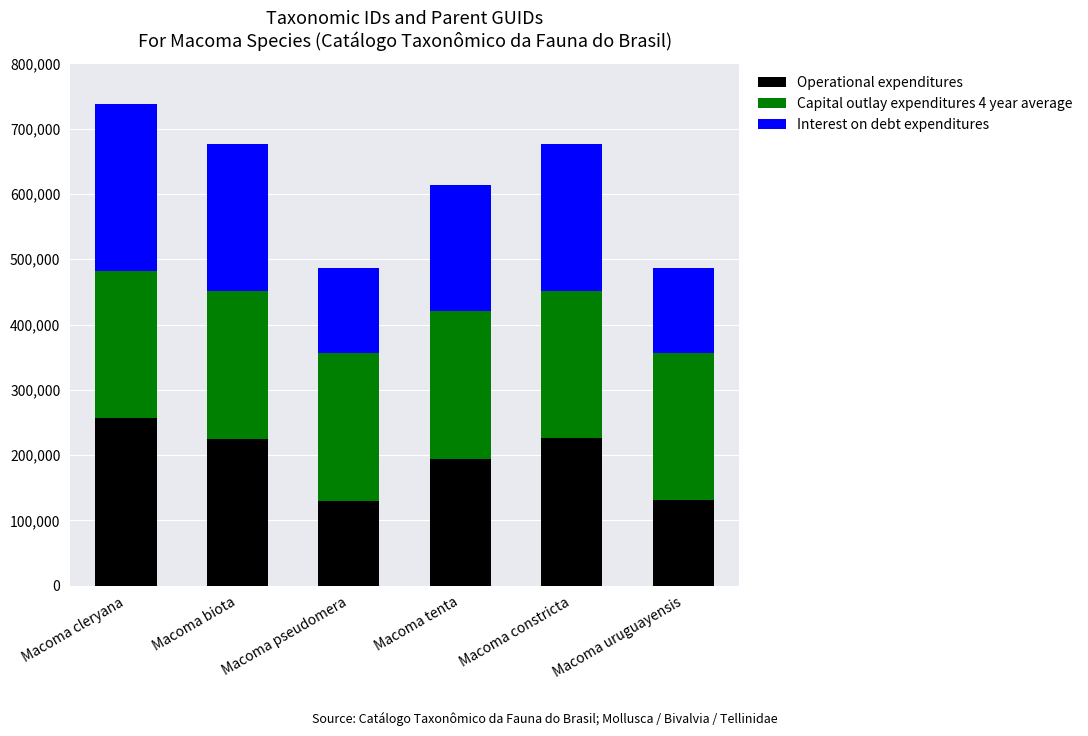

The Operational expenditures series shows 225242 at Macoma biota. True or false?

True